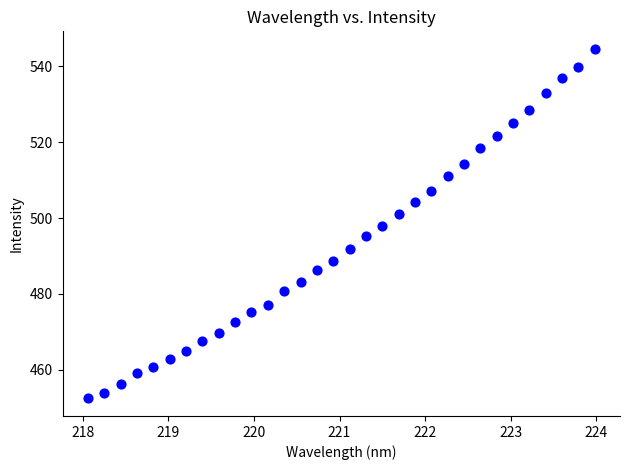

What is the range of Y values (max minus min)?

92.2